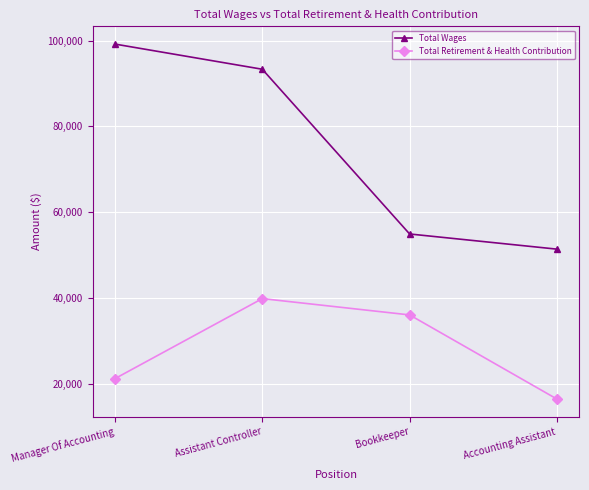

What is the difference between the maximum and minimum values in the Total Retirement & Health Contribution series?

23431